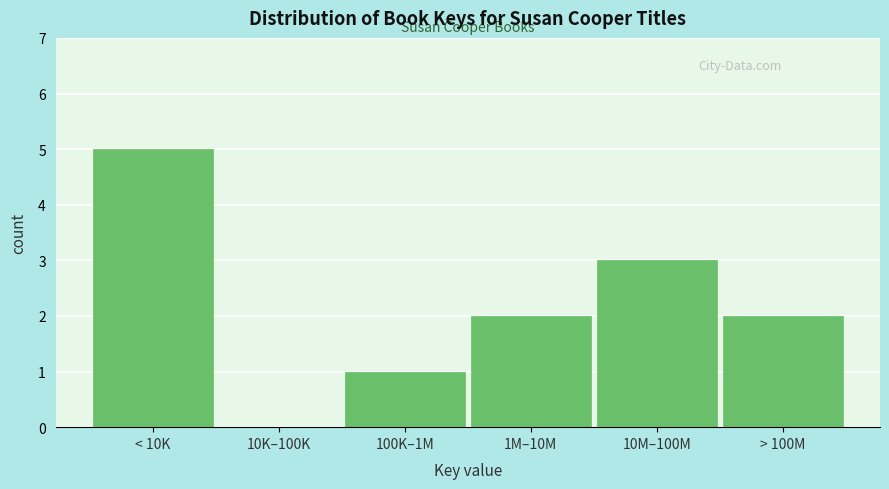

Reading left to right, transcribe all the data shown in this chart.

< 10K=5	10K–100K=0	100K–1M=1	1M–10M=2	10M–100M=3	> 100M=2